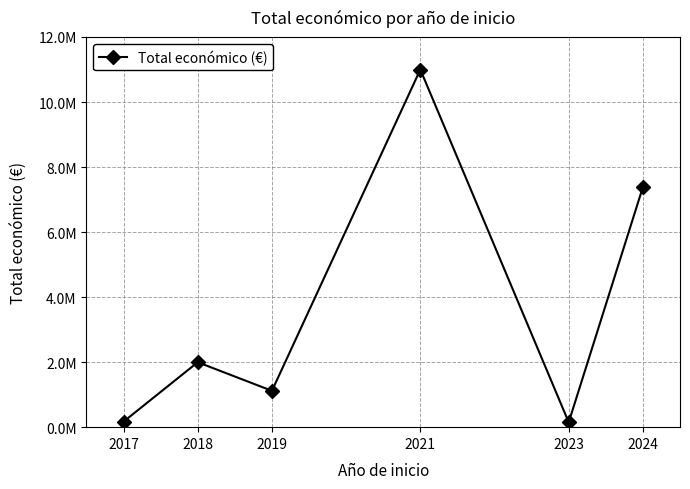

Is this an area chart (filled region under the line)?

No